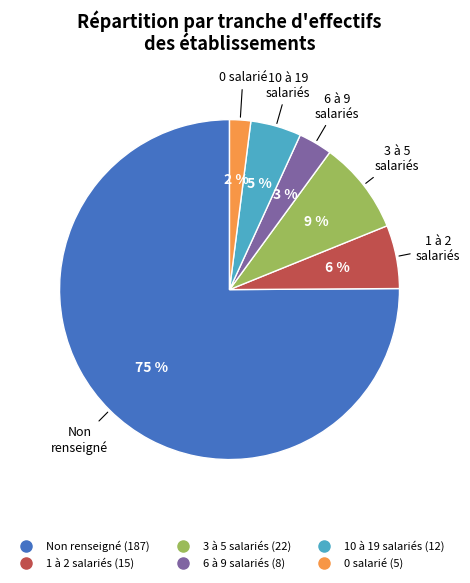

Does any single category account for the majority?

Yes